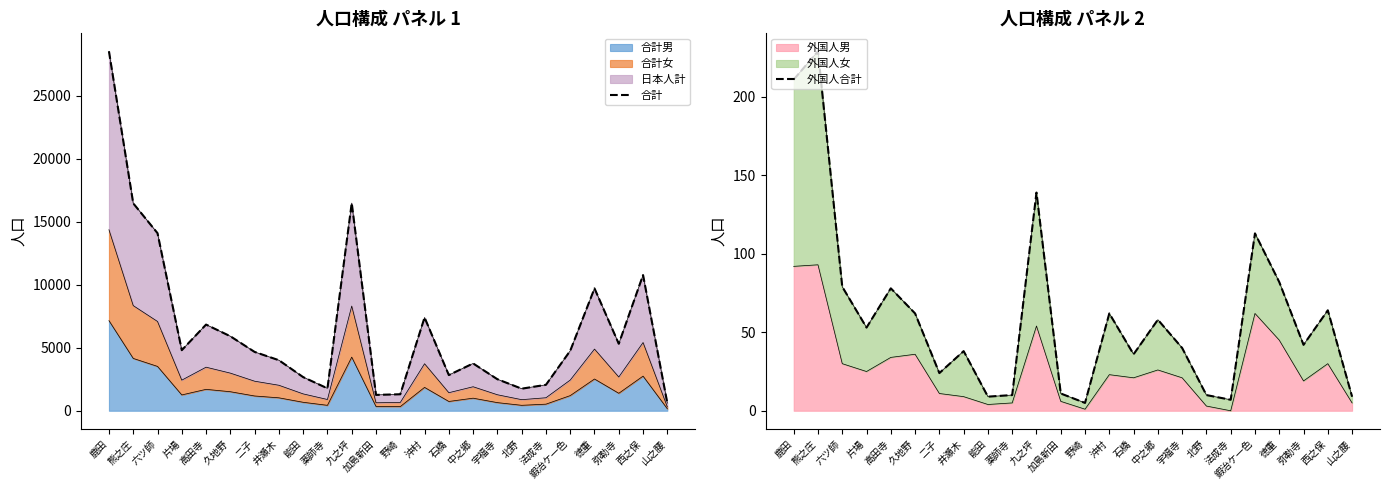

What is the minimum value shown in the chart?

5